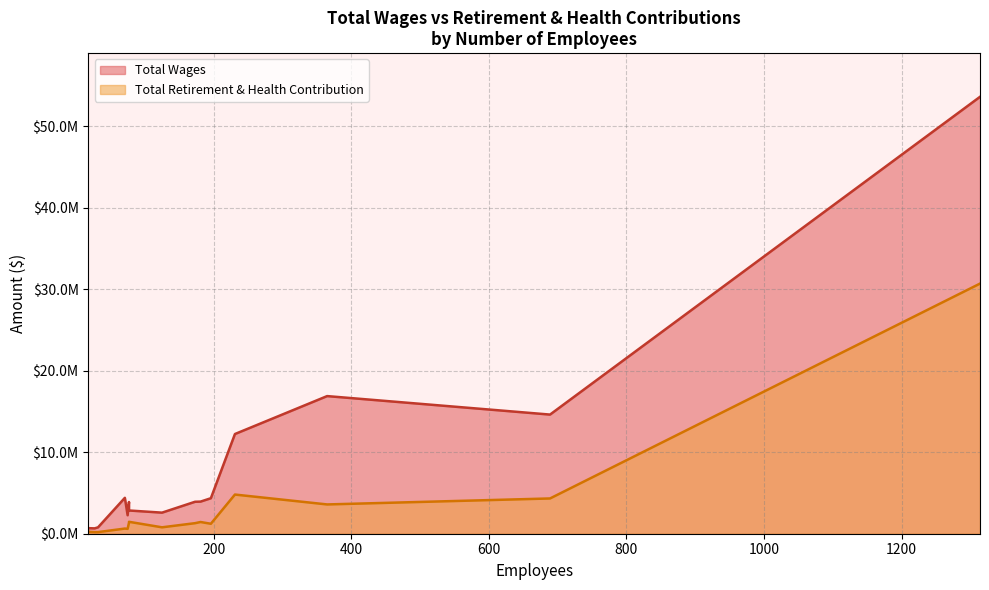

How many data points does each series have?

15